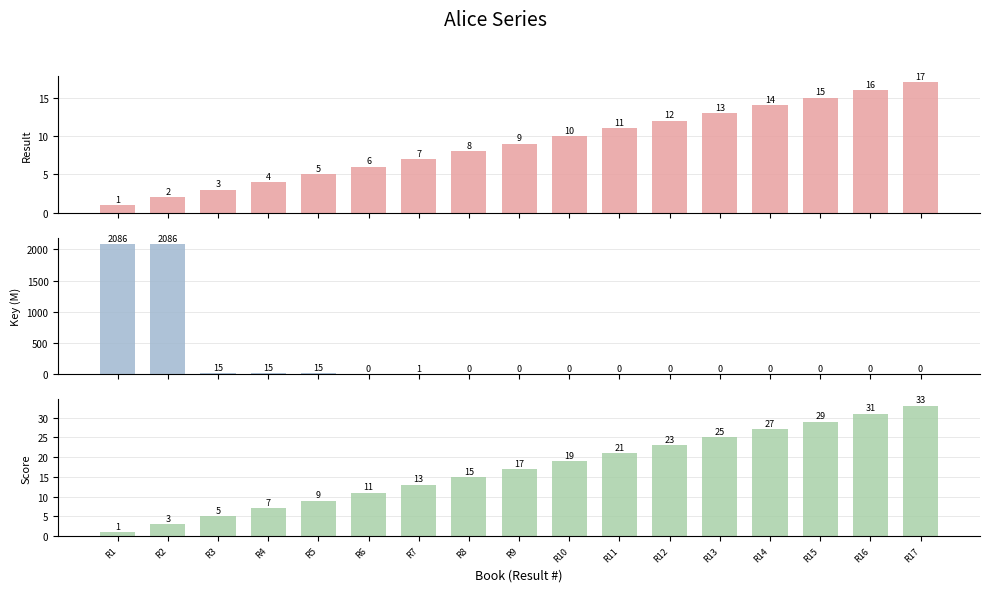

The Score series shows 9 at R11. True or false?

False